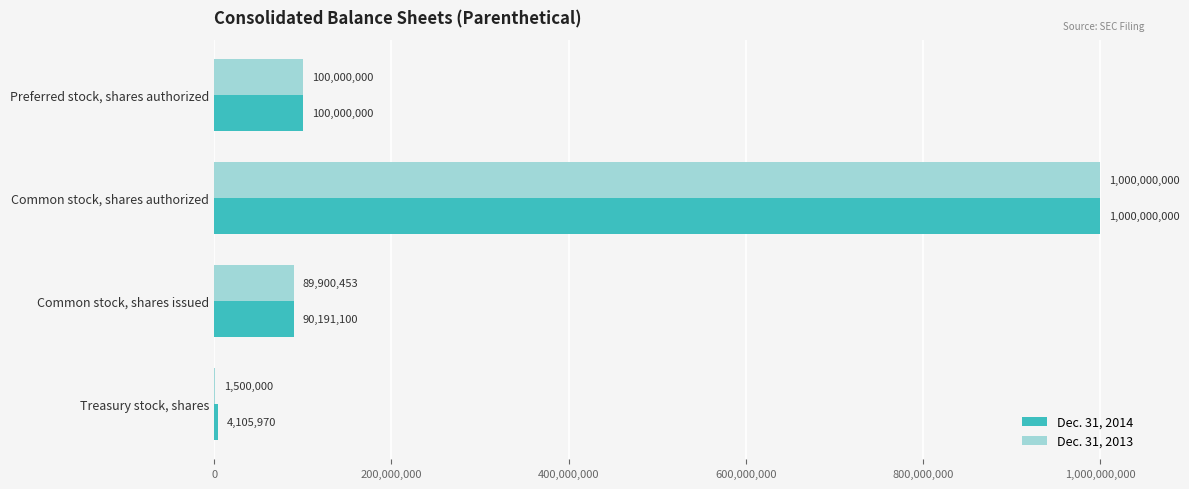

True or false: Dec. 31, 2013 has a value of 1500000 at Treasury stock, shares.

True